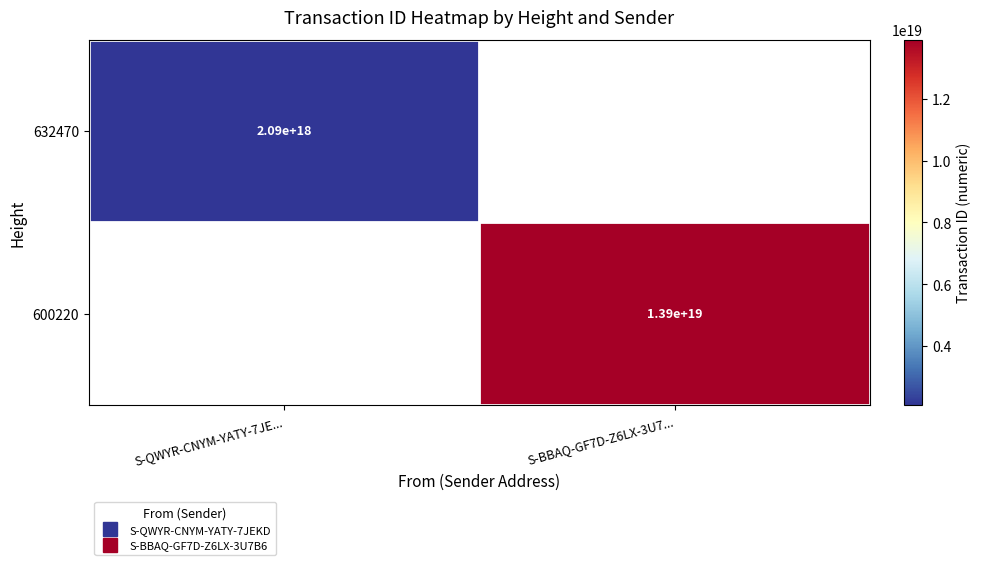

At how many categories does at least one series exceed 11976065527717095424?

1